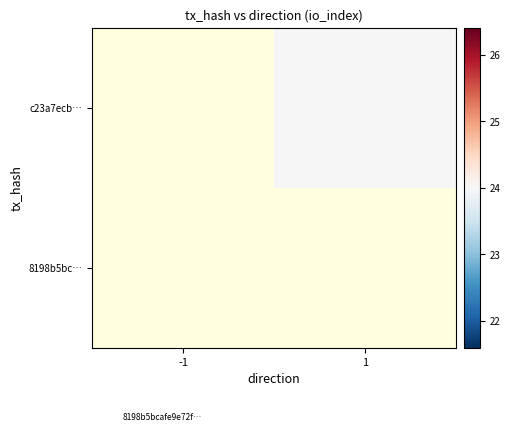

Rank the series by their maximum value, from lowest to highest.

8198b5bc…, c23a7ecb…